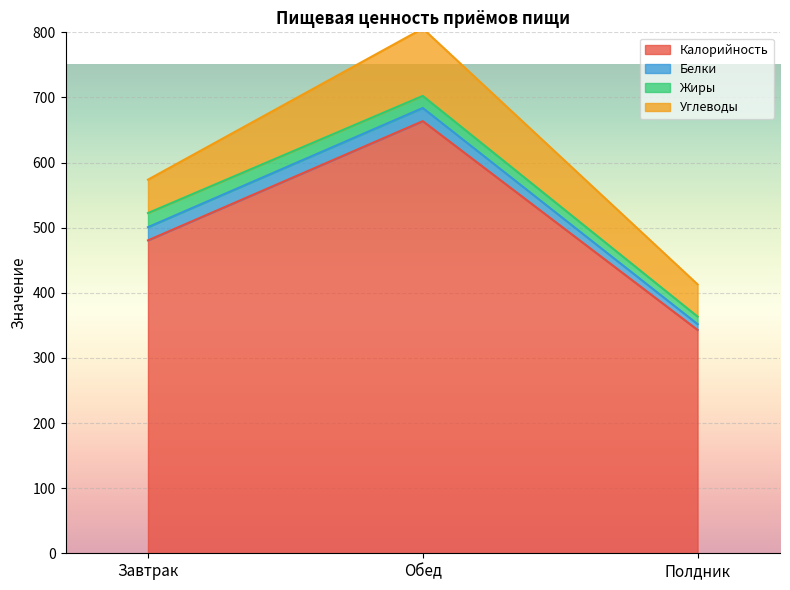

How many values in the Углеводы series exceed 51?

2